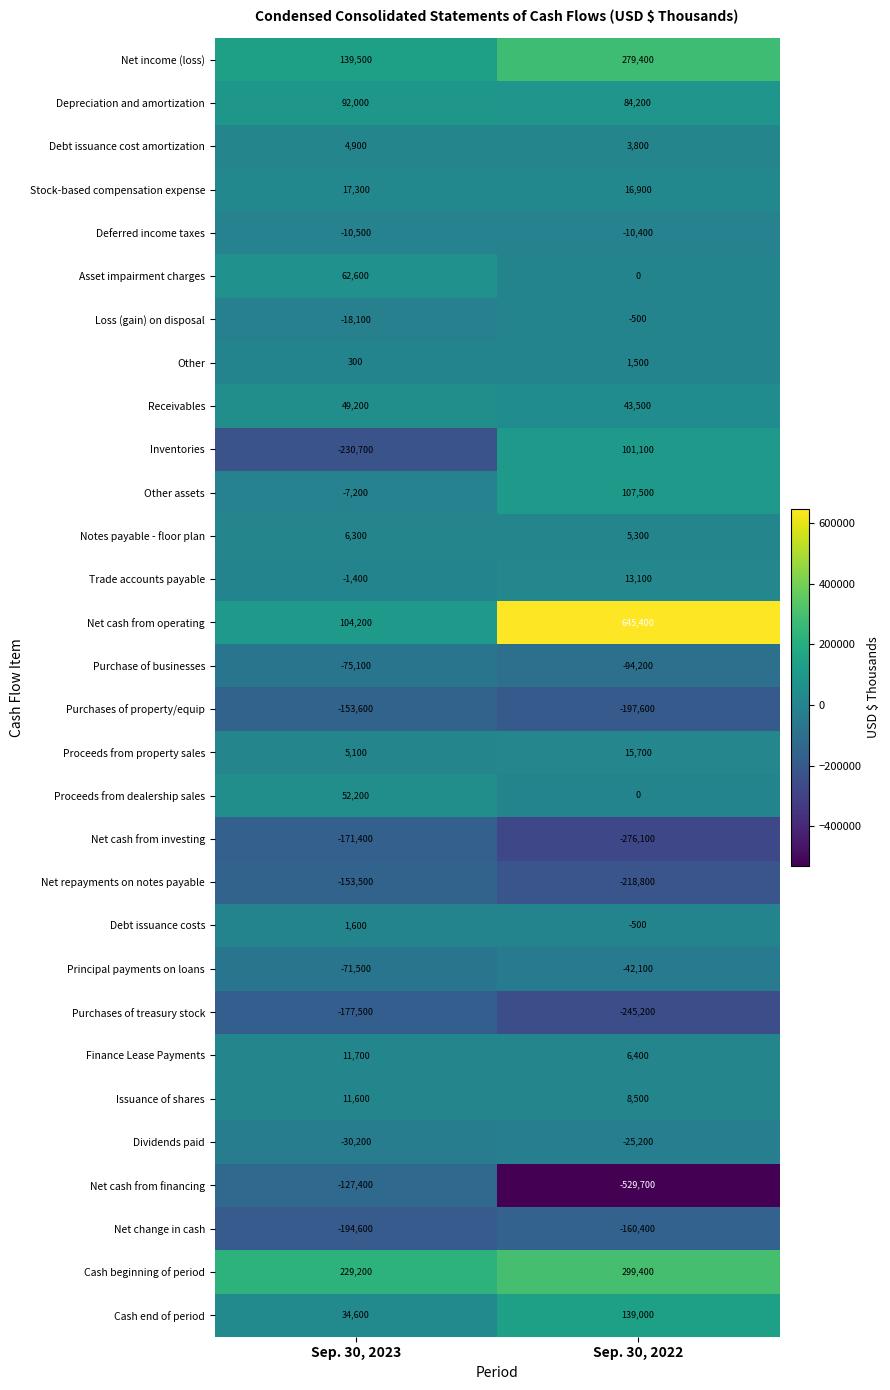

What is the maximum value for Net change in cash?

-160400